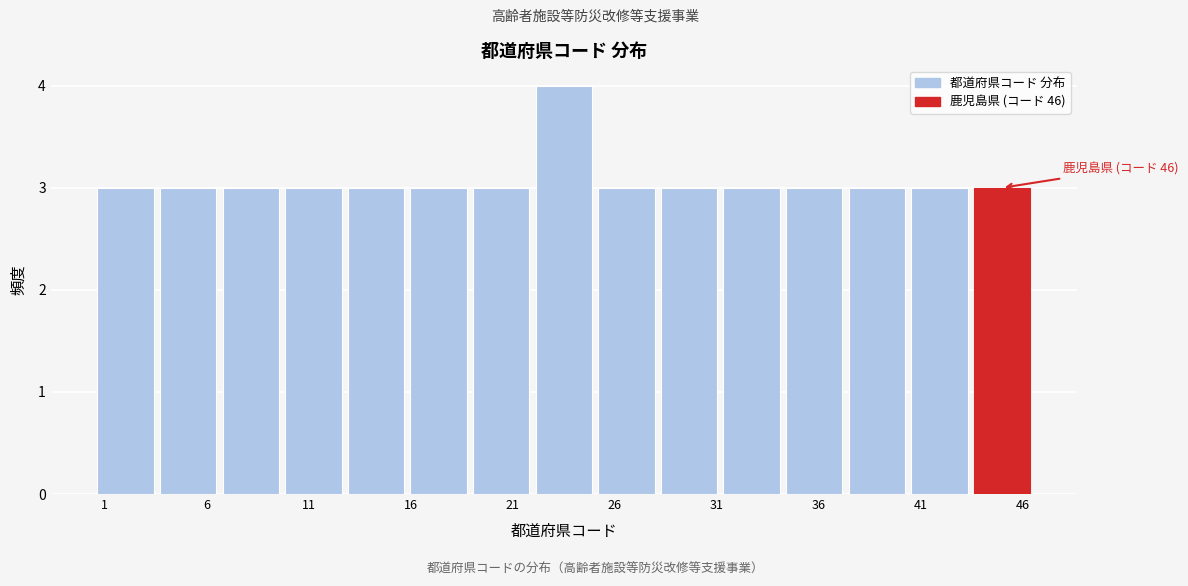

Over which range of the x-axis is the bar tallest?

22.0 to 25.0